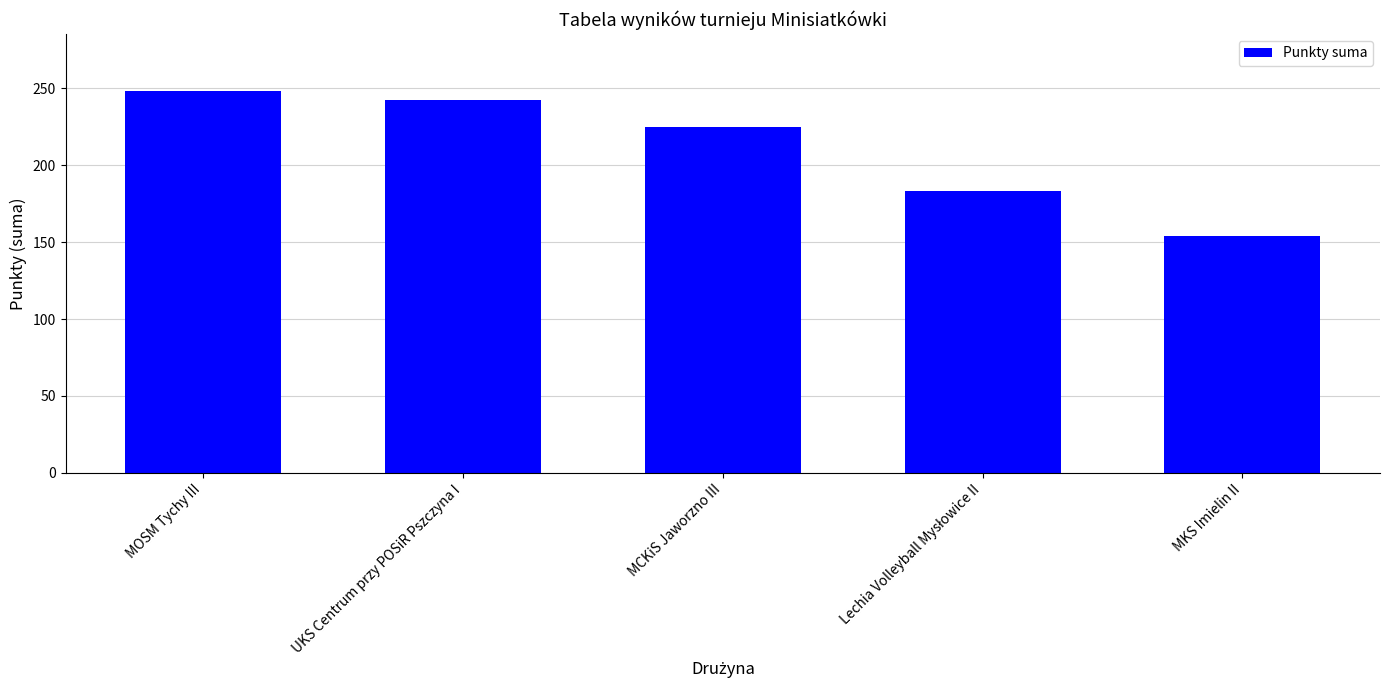

What is the smallest value displayed?

154